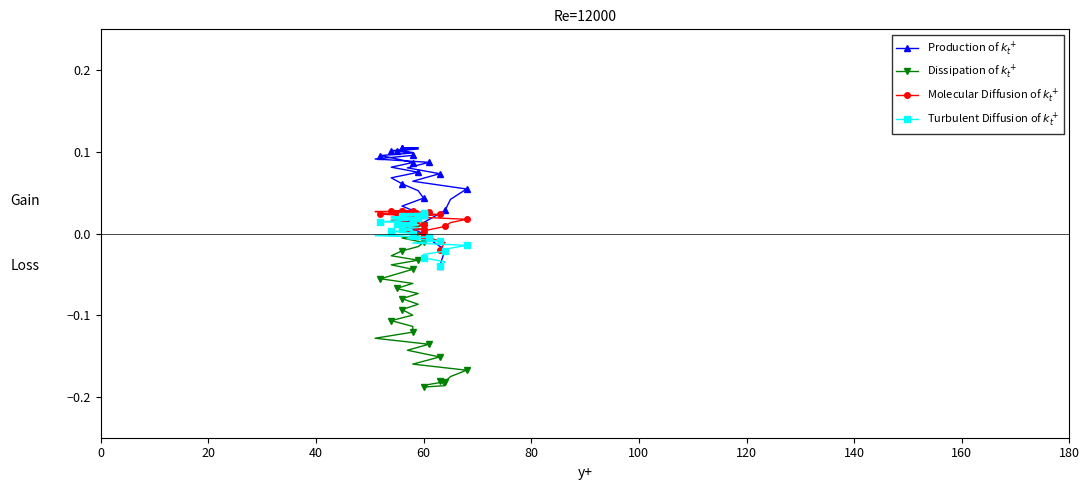

How many values in the Production of $k_t^+$ series exceed 0?

31